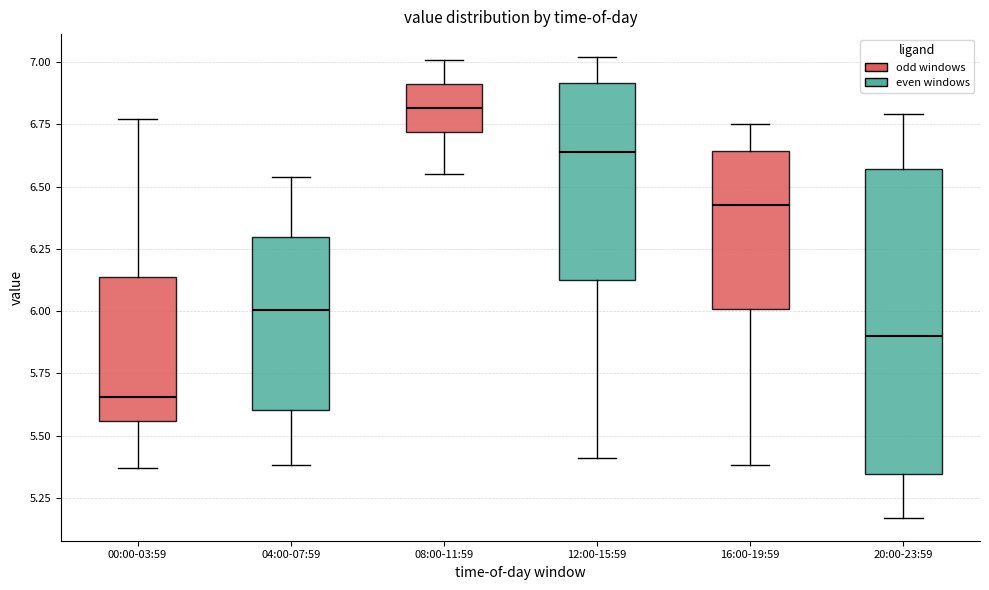

Which box has the lowest median line?

00:00-03:59